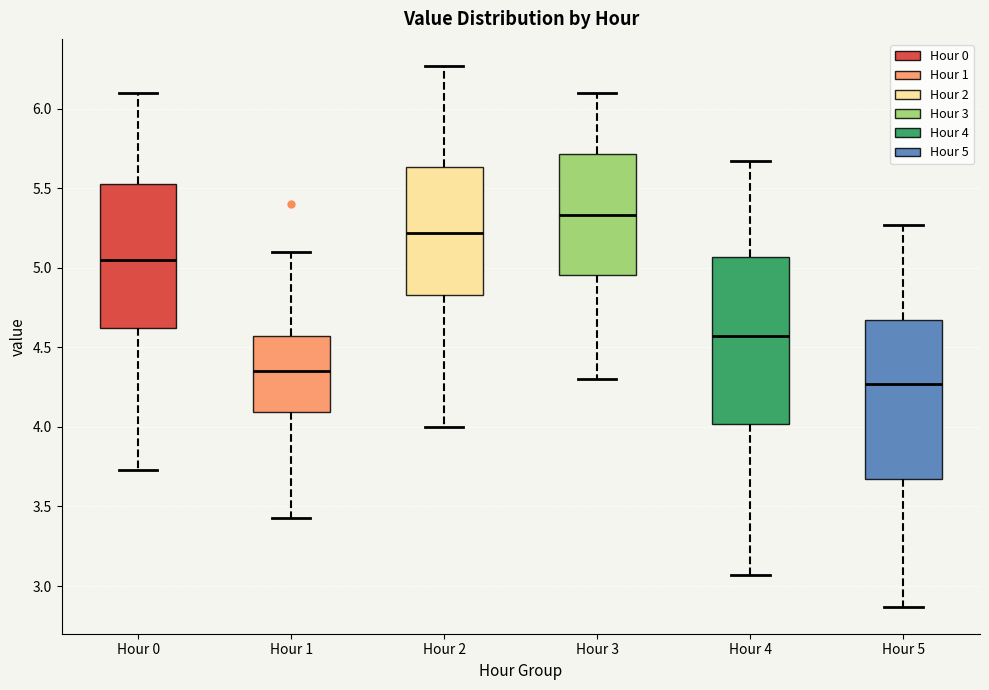

Reading left to right, read every box against the y-axis: the position of its median line, the range the box covers, and the ends of its whiskers. The values are not printed on the chart, so give them approximately, as read against the axis.

Hour 0: median 5.05, box 4.60 to 5.55, whiskers 3.75 to 6.10
Hour 1: median 4.35, box 4.10 to 4.55, whiskers 3.45 to 5.10
Hour 2: median 5.20, box 4.85 to 5.65, whiskers 4.00 to 6.25
Hour 3: median 5.35, box 4.95 to 5.70, whiskers 4.30 to 6.10
Hour 4: median 4.55, box 4.00 to 5.05, whiskers 3.05 to 5.65
Hour 5: median 4.25, box 3.65 to 4.65, whiskers 2.85 to 5.25